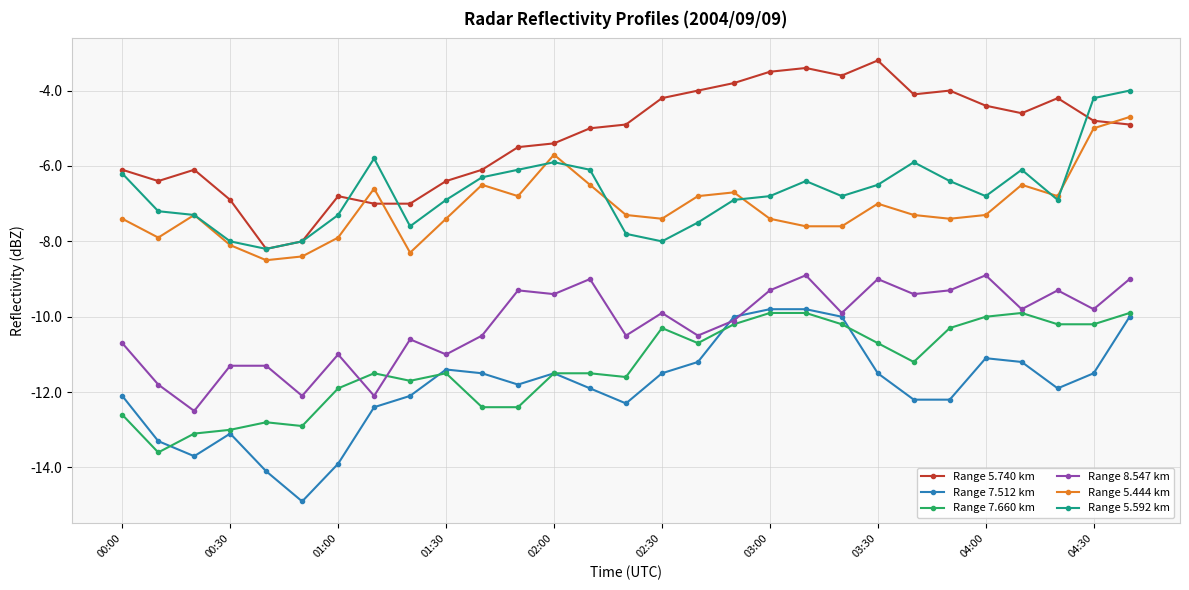

What is the greatest value displayed?

-3.2